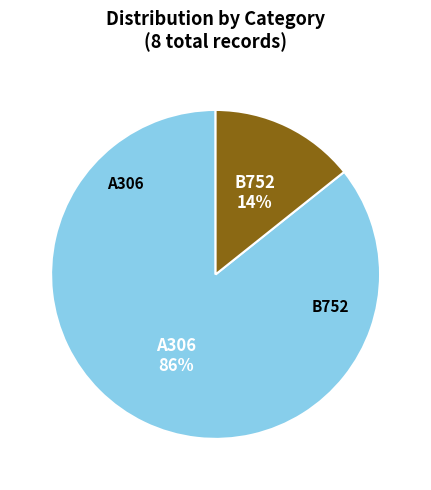

Which slice represents more than half of the pie?

A306